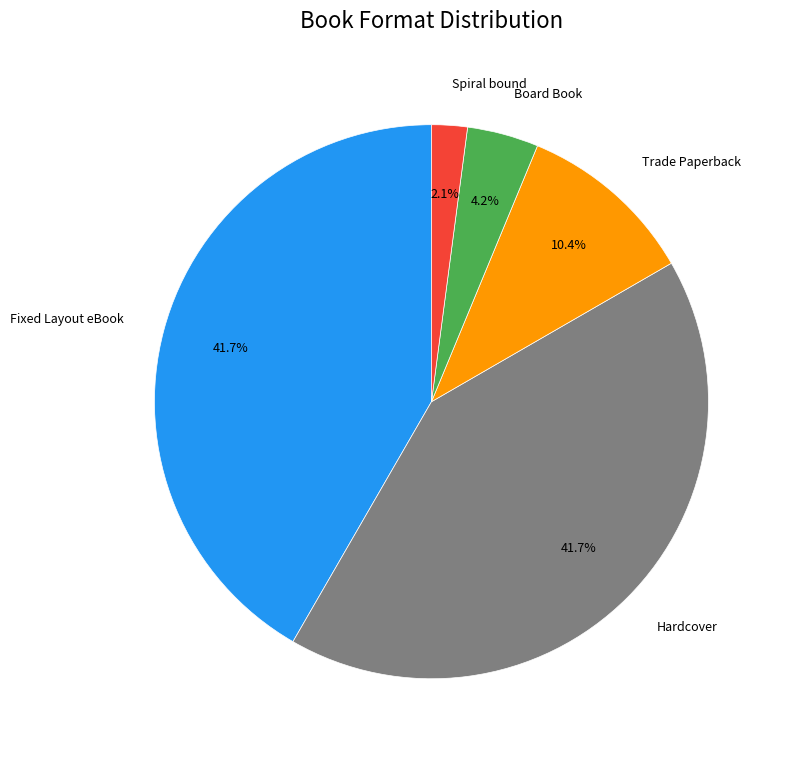

What is the smallest slice in the pie chart?

Spiral bound